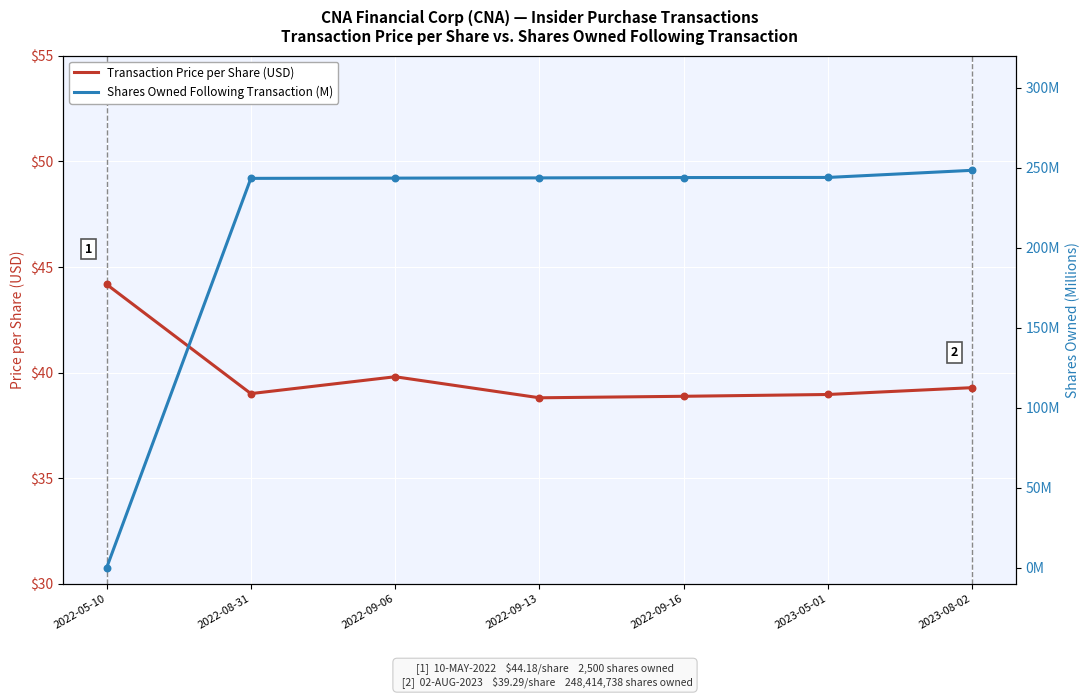

Which series has the widest spread of Y values?

Shares Owned Following Transaction (M)